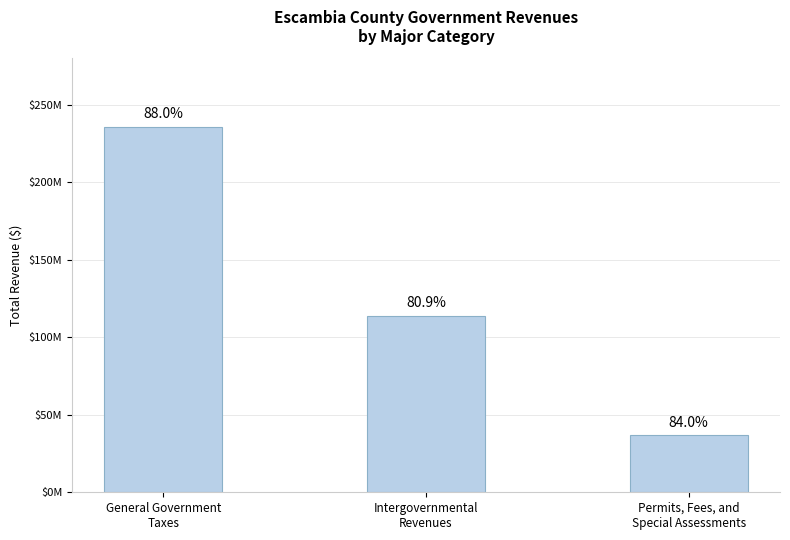

Does the chart contain any negative values?

No